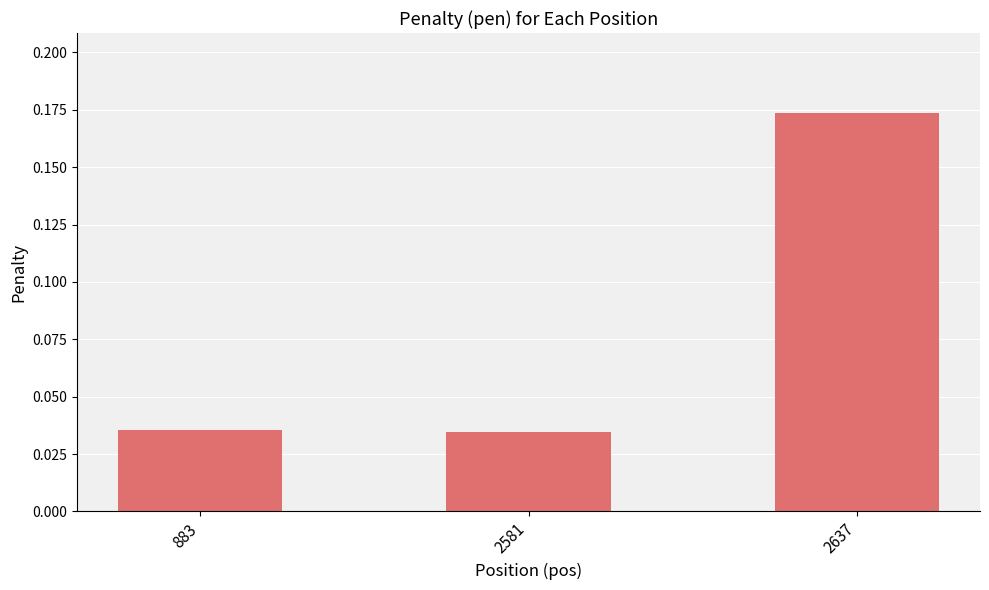

At which category does the chart reach its peak across all series?

2637